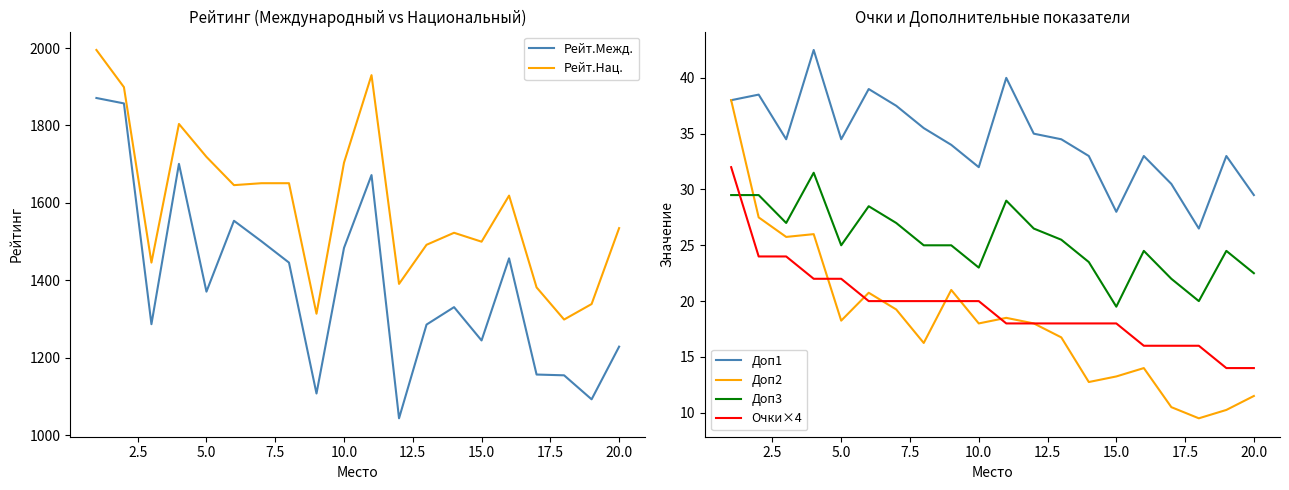

True or false: Доп1 and Очки×4 cross at least once.

False